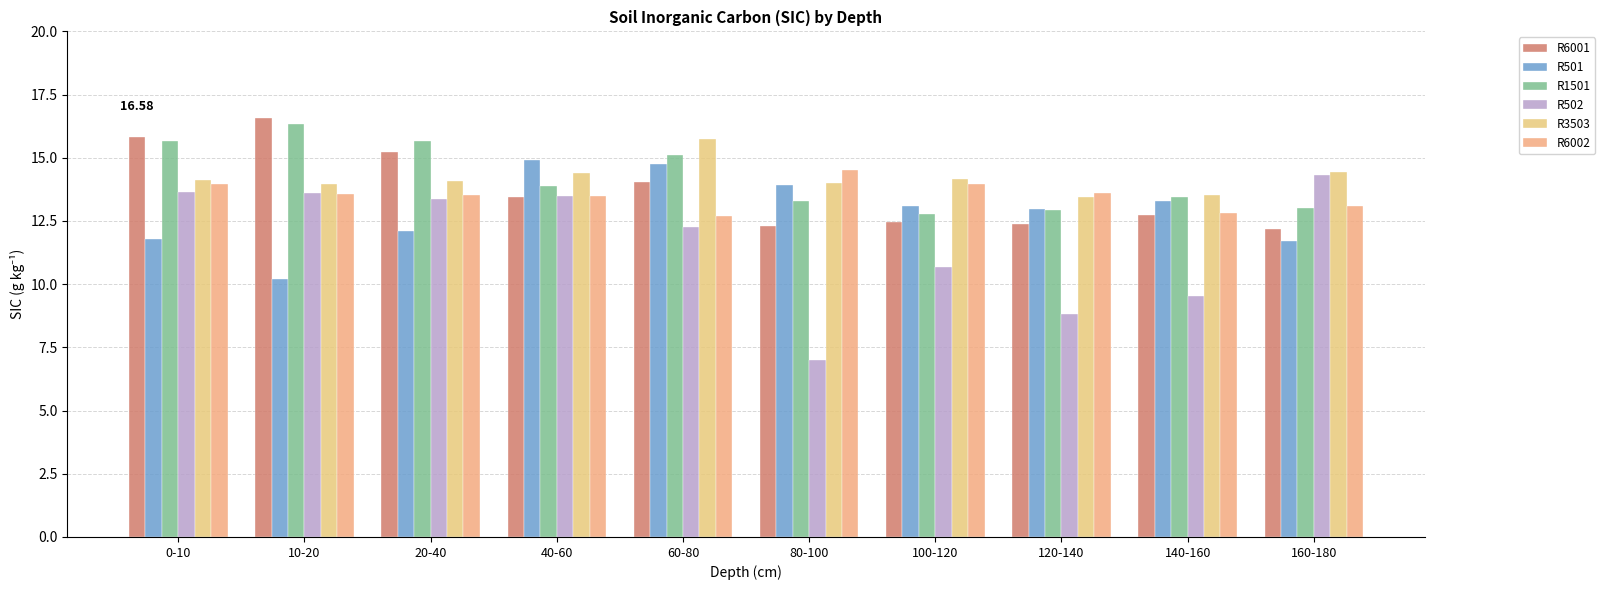

What is the value of the R502 bar at the 5th from the left?

12.3